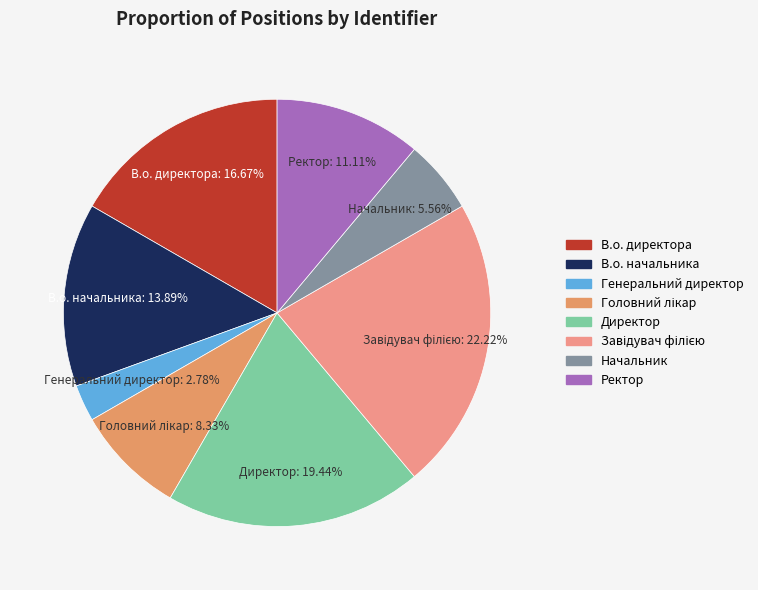

Does В.о. директора account for over 50% of the chart?

No